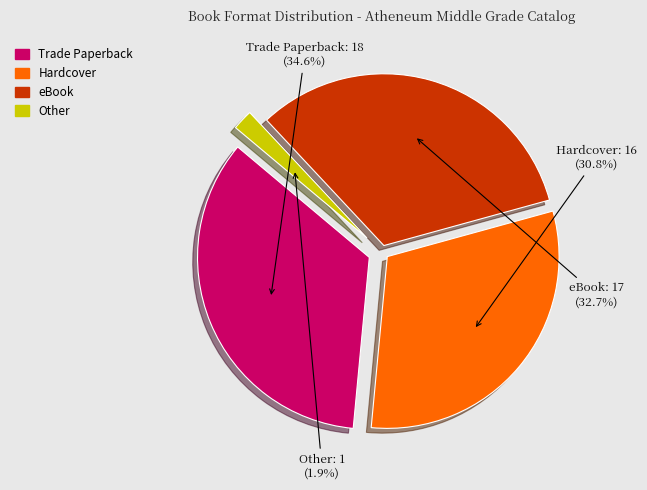

Is eBook the majority of the pie?

No